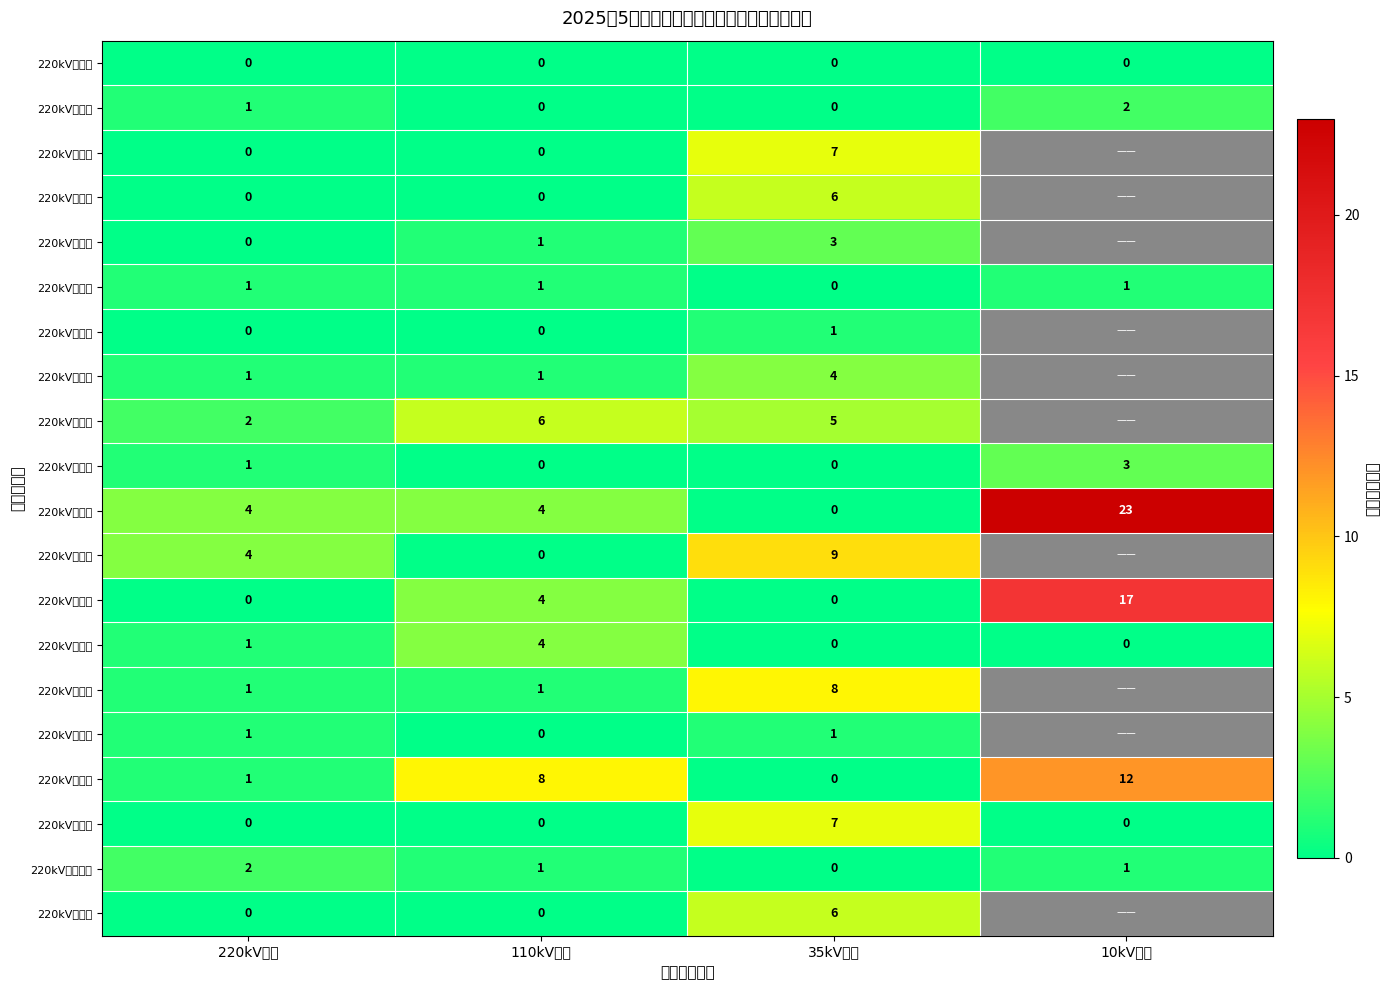

How many series are shown in this chart?

20